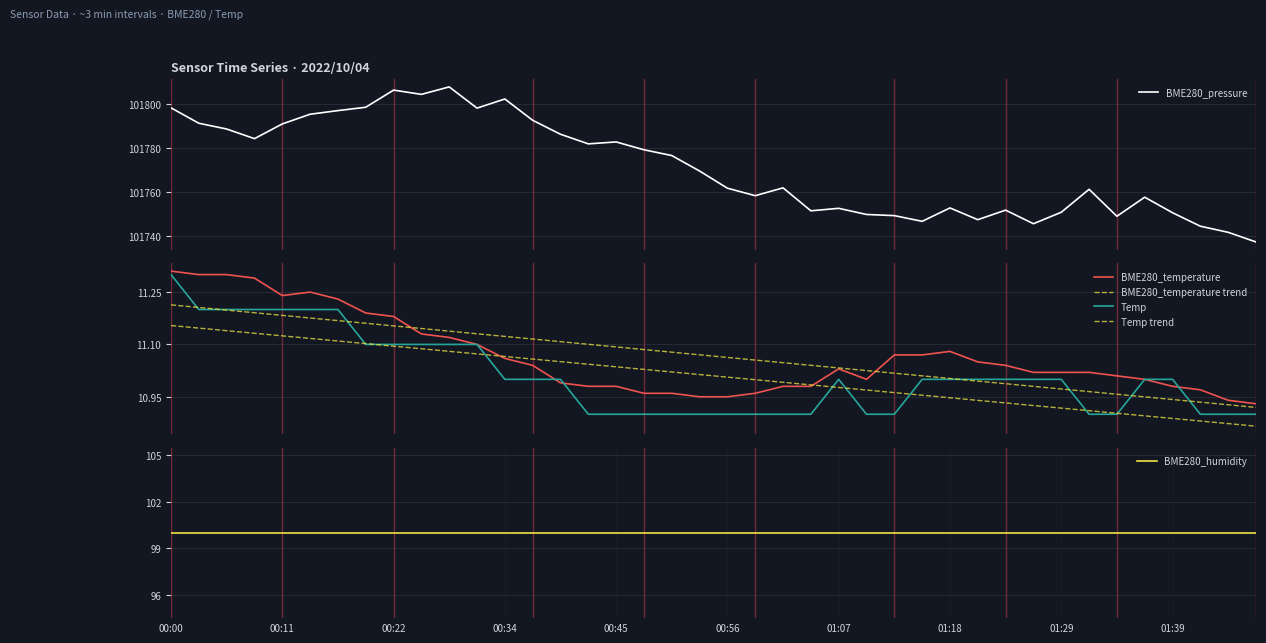

What is the highest value of the BME280_pressure series?

101807.8